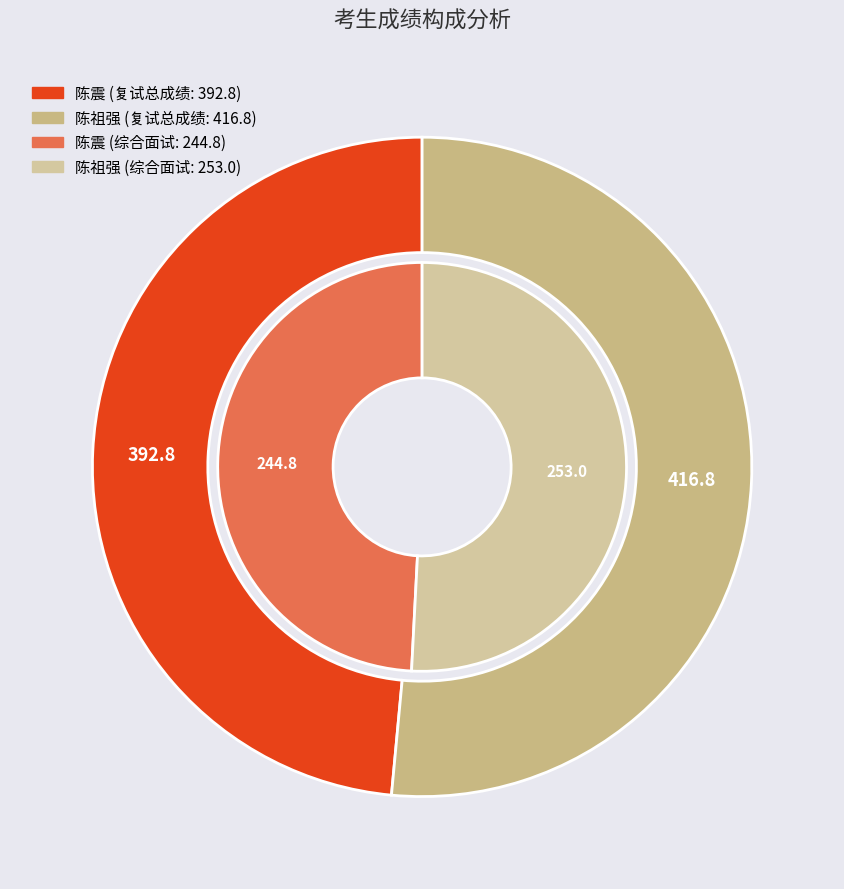

What percentage is the 陈祖强 slice, to the nearest percent?

51%